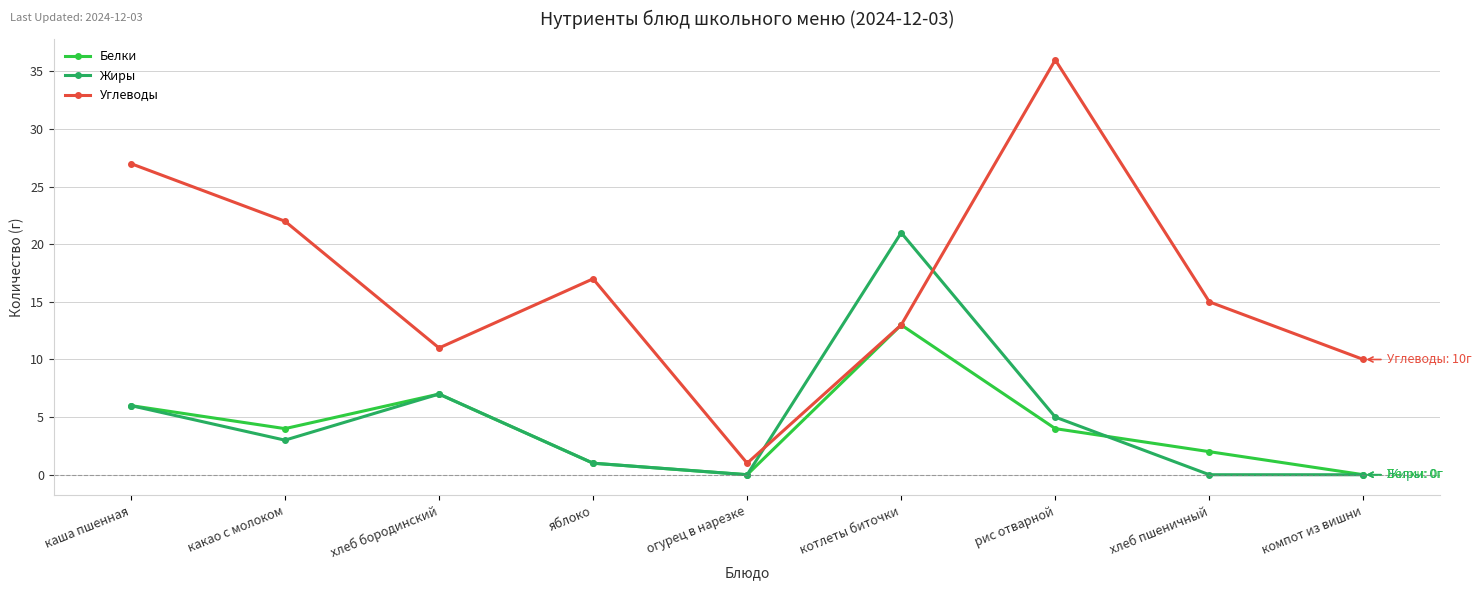

How many intersections are there between Жиры and Углеводы?

2